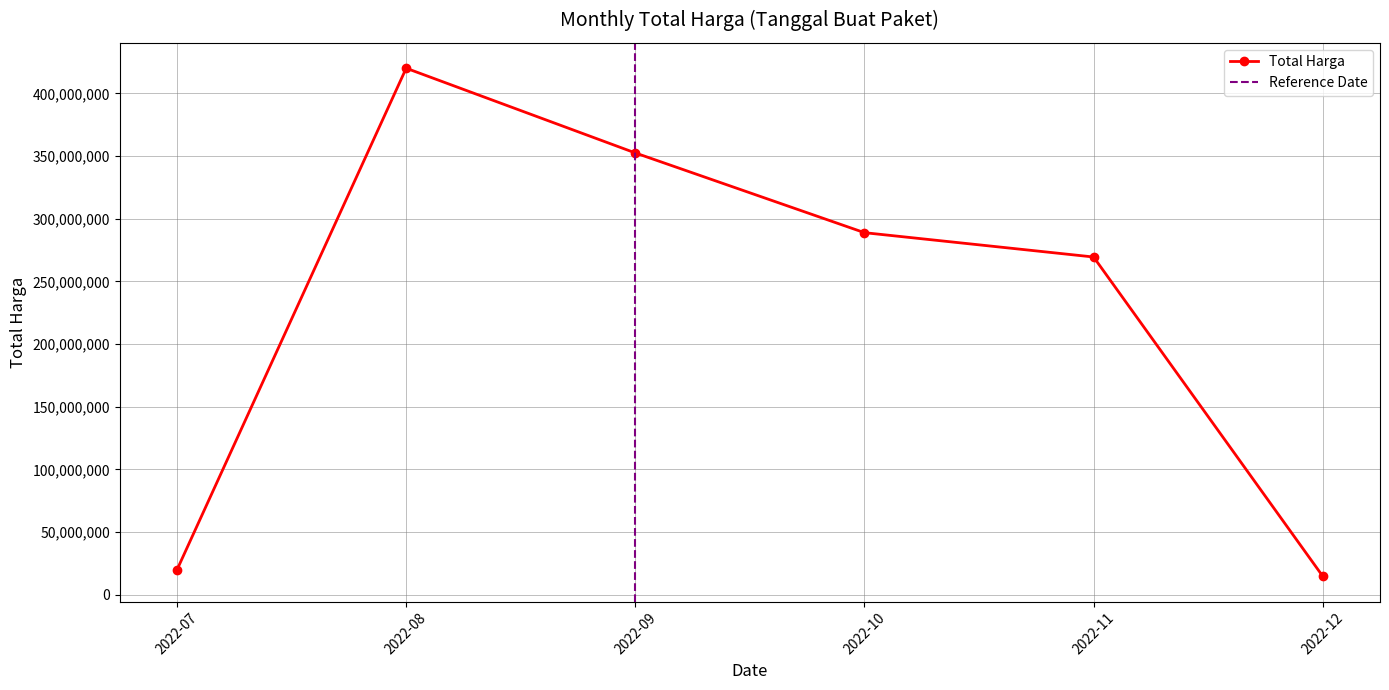

Where is Total Harga nearest to the value 217412500?

2022-11